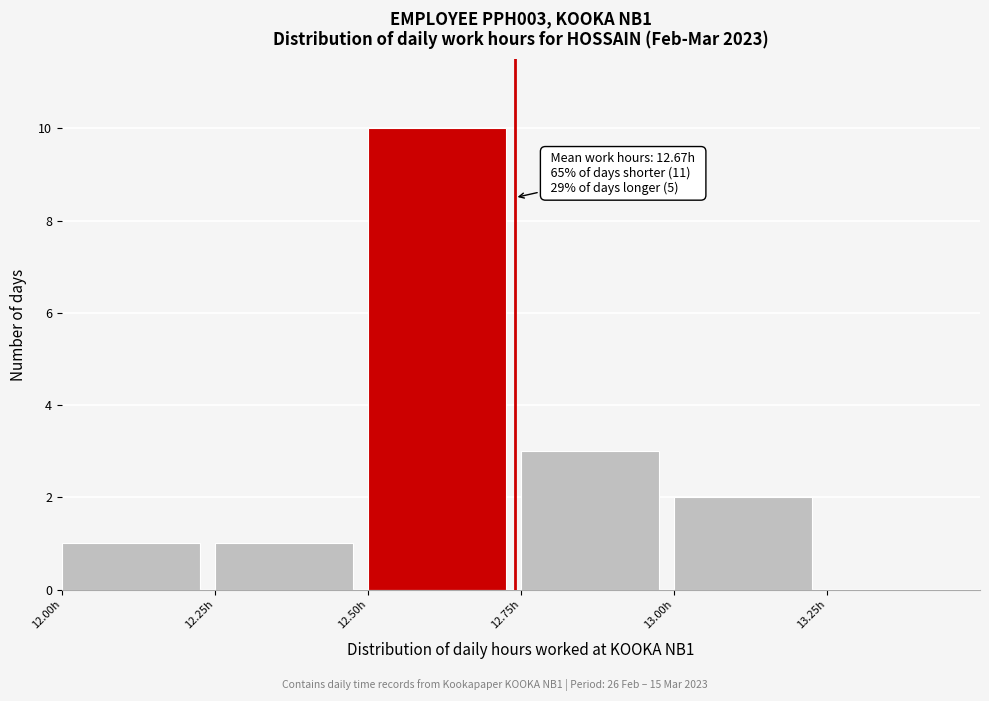

Which range on the x-axis has the tallest bar?

12.50 to 12.75